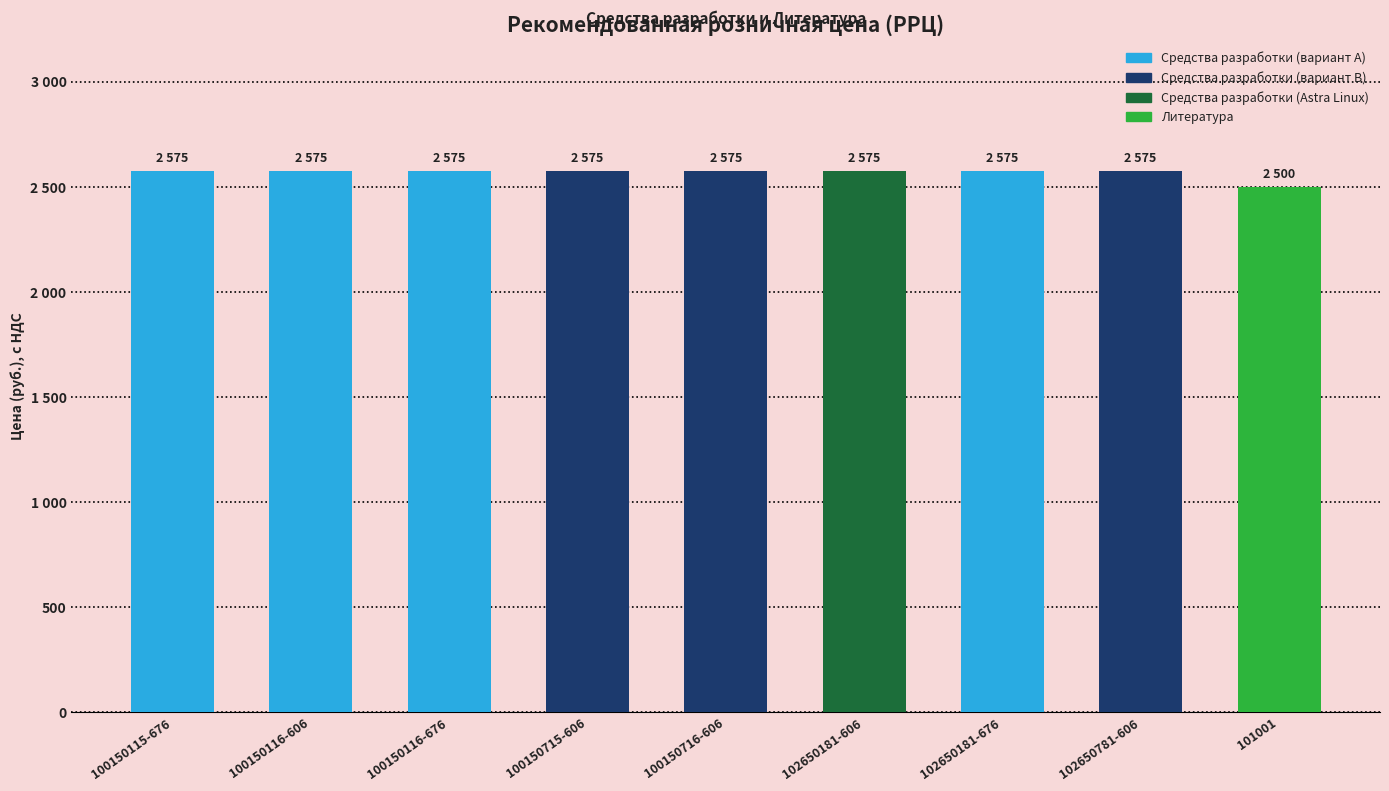

Reading left to right, list all the values displayed in this chart.

2575	2575	2575	2575	2575	2575	2575	2575	2500